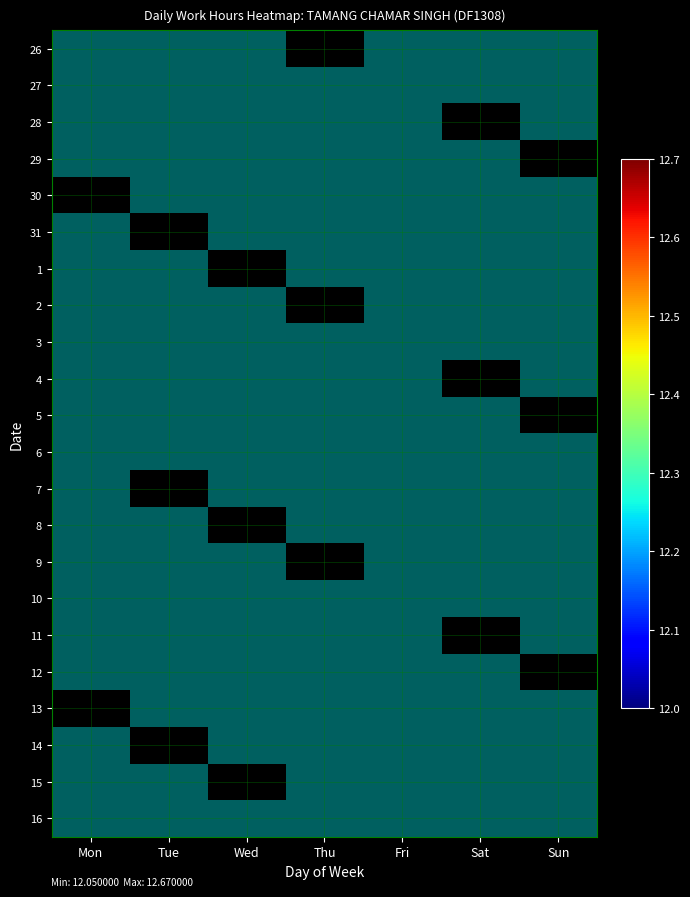

True or false: 15 has a value of 8.0 at Mon.

False